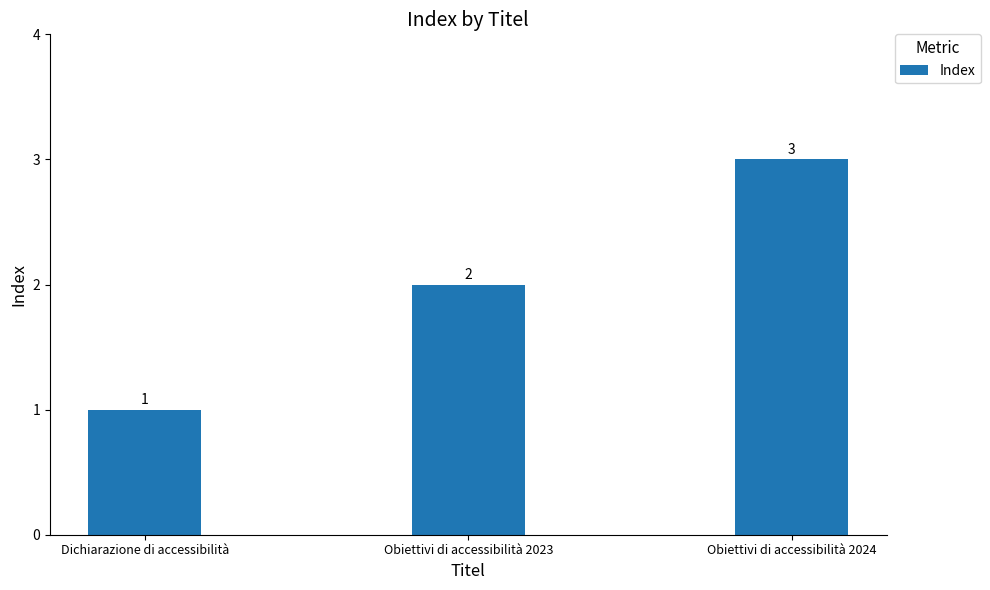

Does the chart contain stacked bars?

No